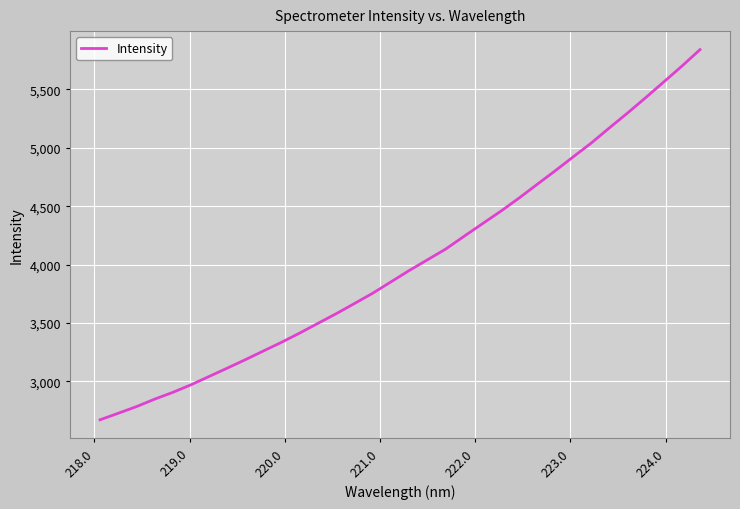

What is the difference between the maximum and minimum values?

3170.1